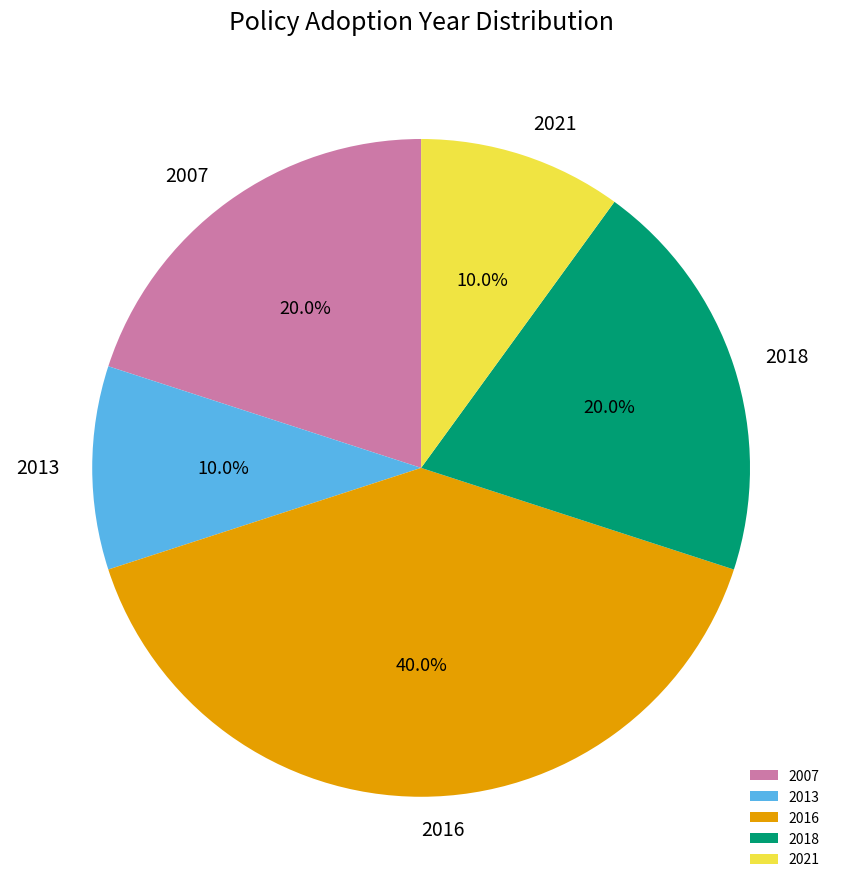

Combined, what portion of the pie is 2013 and 2016?

50.0%